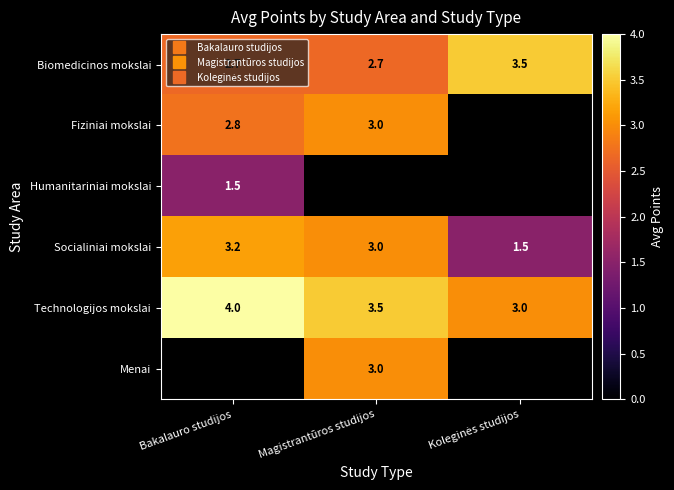

Is it true that Fiziniai mokslai equals 2.8 at Bakalauro studijos?

True